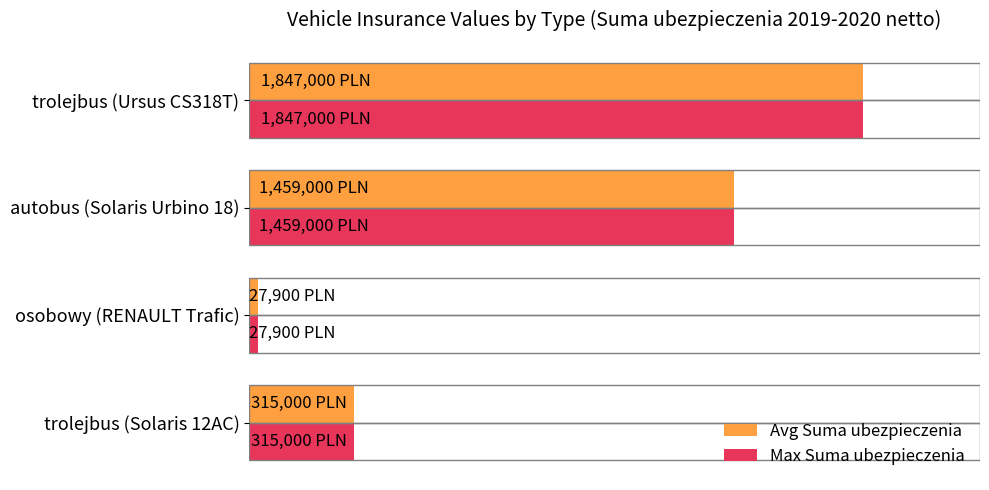

Which category has the highest value in the Max Suma ubezpieczenia series?

trolejbus (Ursus CS318T)